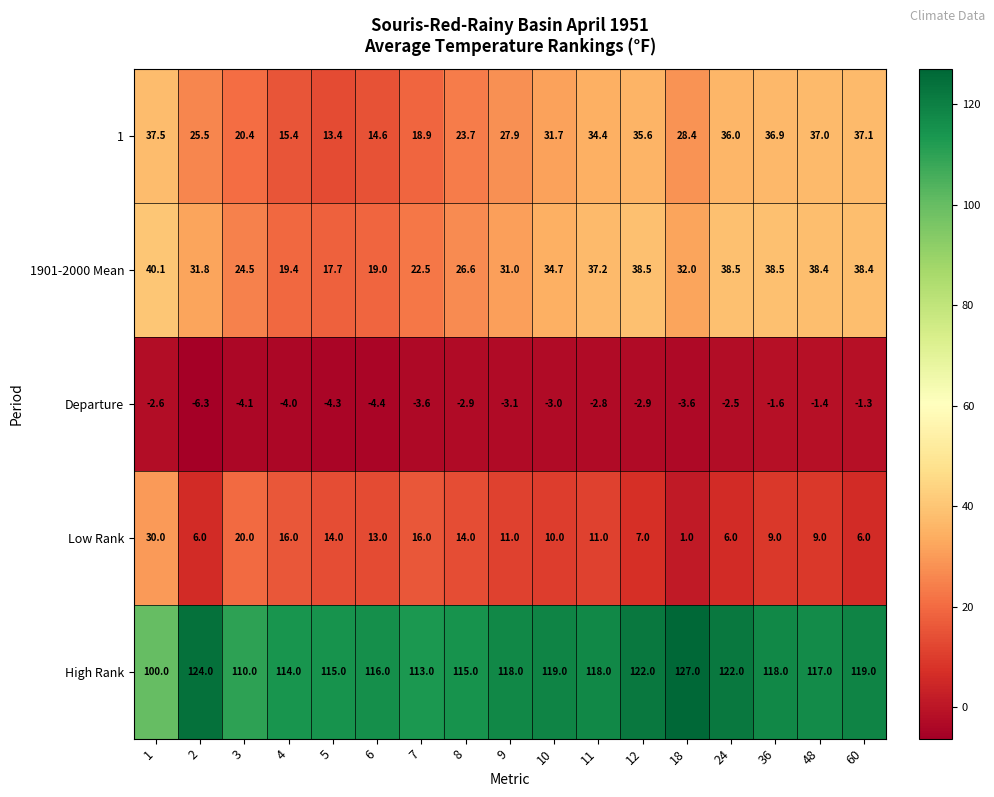

True or false: 1901-2000 Mean has a value of 37.2 at 11.

True